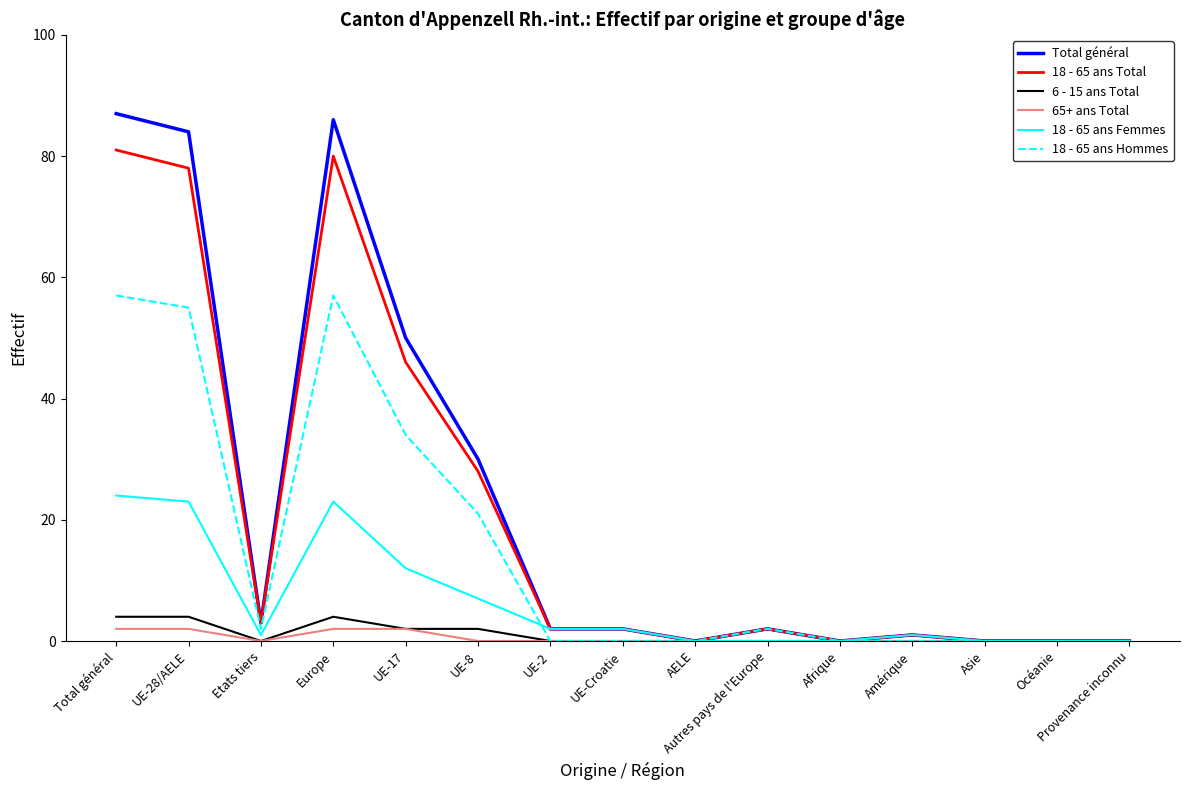

What position from the right is Europe?

12